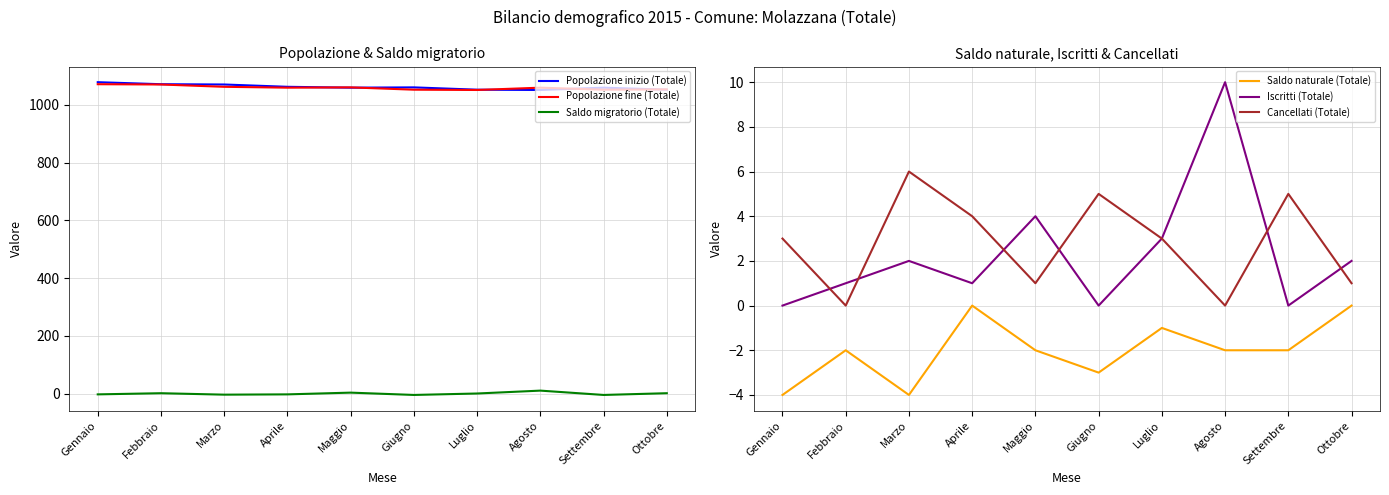

The Popolazione inizio (Totale) series shows 1079 at Gennaio. True or false?

True